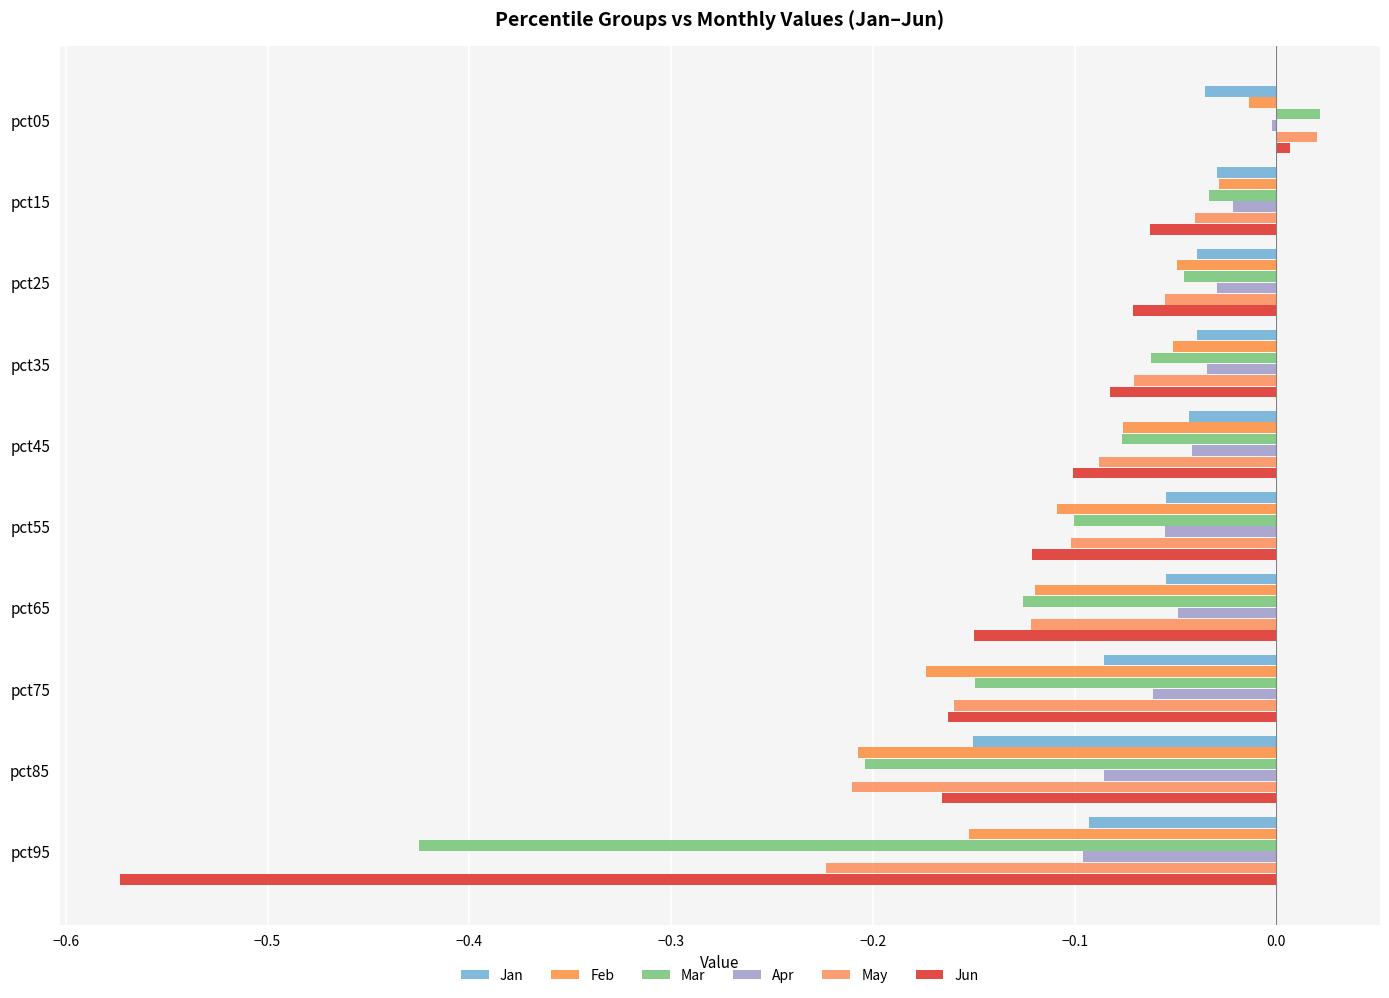

How many series are shown in this chart?

6